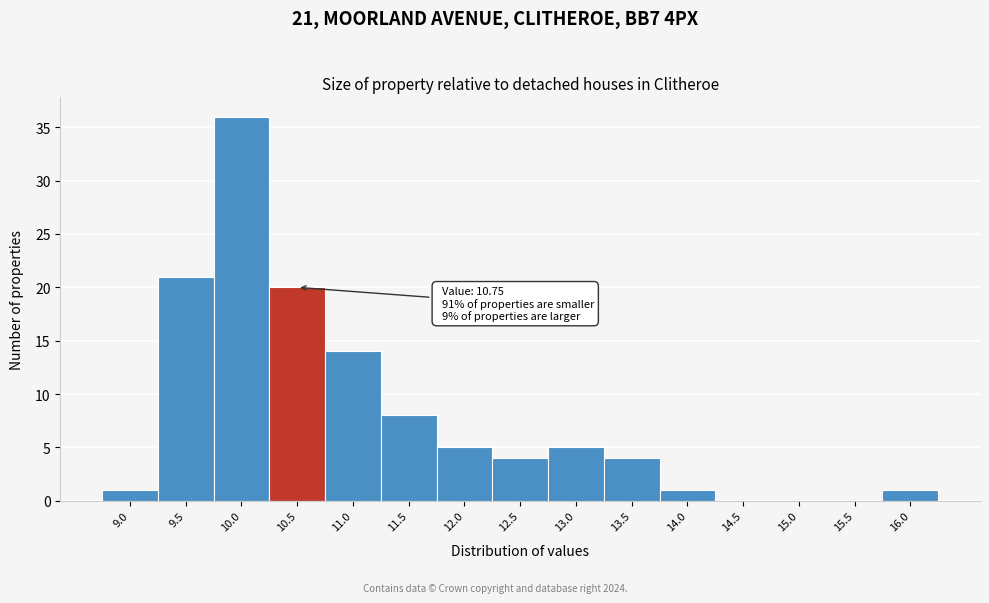

Reading right to left, extract all data points from this chart.

16.0=1	15.5=0	15.0=0	14.5=0	14.0=1	13.5=4	13.0=5	12.5=4	12.0=5	11.5=8	11.0=14	10.5=20	10.0=36	9.5=21	9.0=1